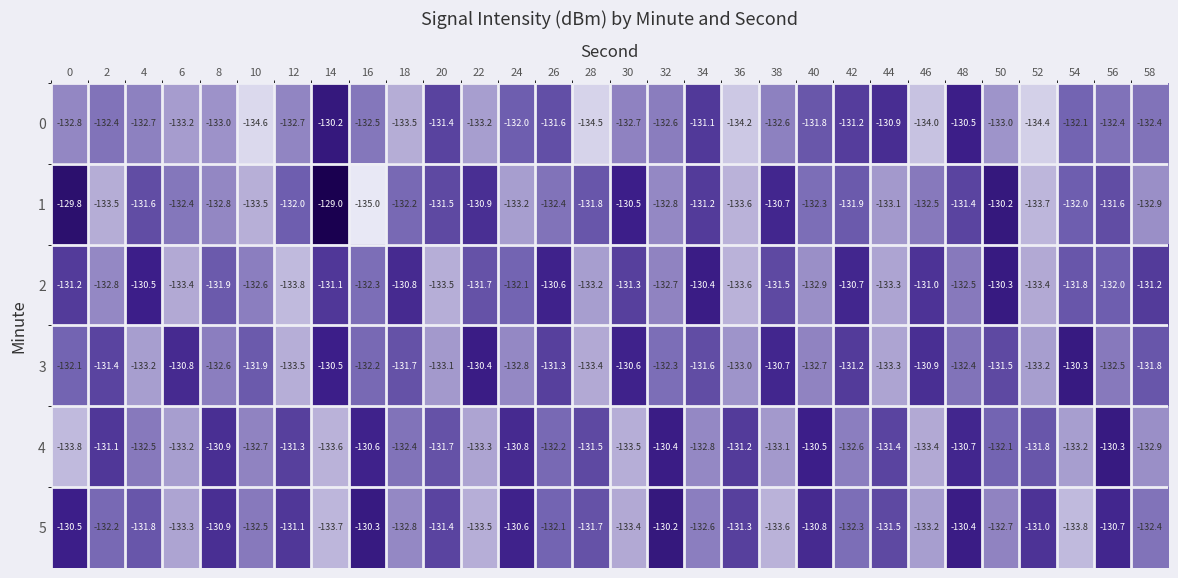

Which series has the largest total across all categories?

5